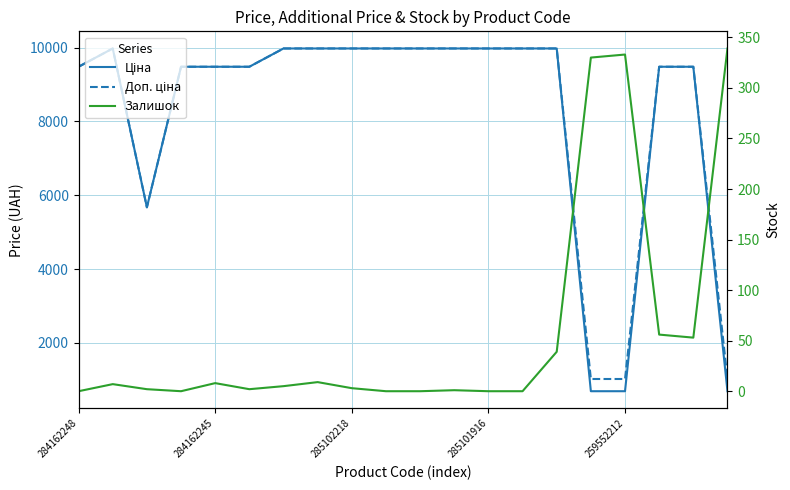

What is the approximate value of Ціна at 14?

9975.0